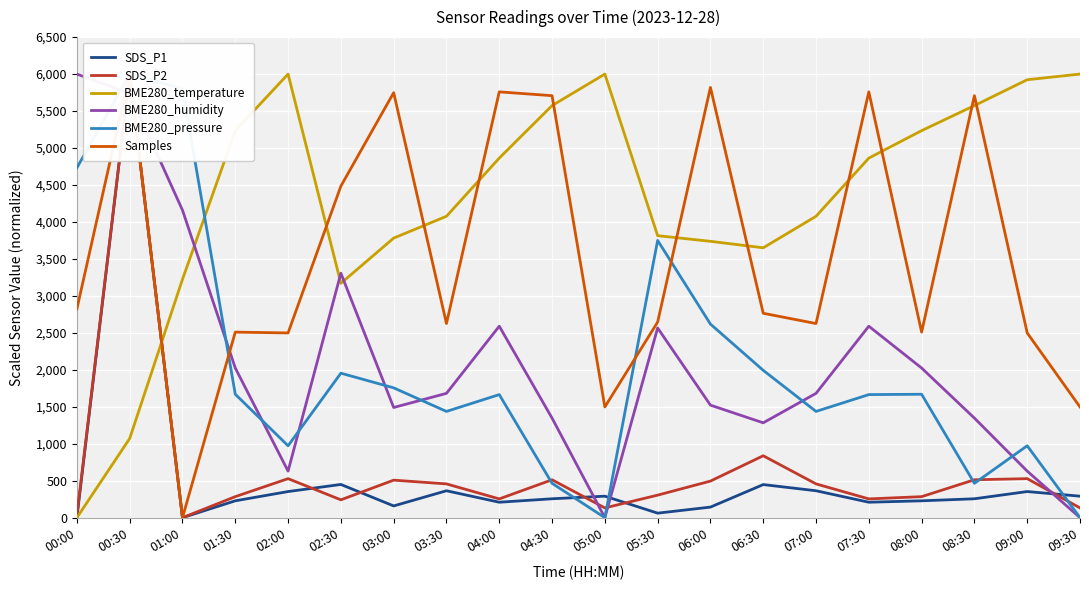

Reading right to left, transcribe all the data shown in this chart.

SDS_P1: 290.5	353.1	255.4	227.9	208.7	363.9	447.4	142.7	60.9	290.5	255.4	208.7	363.9	158.6	449.1	353.1	227.9	0.0	6000.0	0.0
SDS_P2: 131.9	527.7	512.5	284.1	253.7	456.7	837.2	494.7	304.4	131.9	512.5	253.7	456.7	507.4	241.0	527.7	284.1	0.0	6000.0	33.0
BME280_temperature: 6000.0	5923.5	5573.8	5235.0	4863.4	4076.5	3650.3	3737.7	3814.2	6000.0	5573.8	4863.4	4076.5	3781.4	3169.4	6000.0	5235.0	3224.0	1071.0	0.0
BME280_humidity: 0.0	629.5	1346.6	2023.9	2589.6	1681.3	1282.9	1521.9	2565.7	0.0	1346.6	2589.6	1681.3	1490.0	3306.8	629.5	2023.9	4159.4	5737.1	6000.0
BME280_pressure: 0.0	972.4	464.5	1669.2	1664.5	1436.9	1992.8	2618.3	3750.2	0.0	464.5	1664.5	1436.9	1755.9	1954.1	972.4	1669.2	5801.8	6000.0	4731.9
Samples: 1497.1	2498.7	5707.8	2509.5	5759.3	2625.7	2764.5	5819.1	2645.6	1497.1	5707.8	5759.3	2625.7	5748.3	4484.5	2498.7	2509.5	0.0	6000.0	2824.0